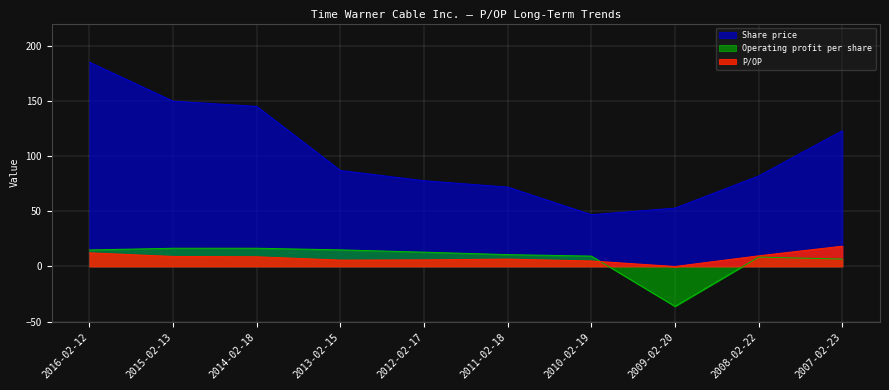

How many interior local peaks does the Operating profit per share series have?

2